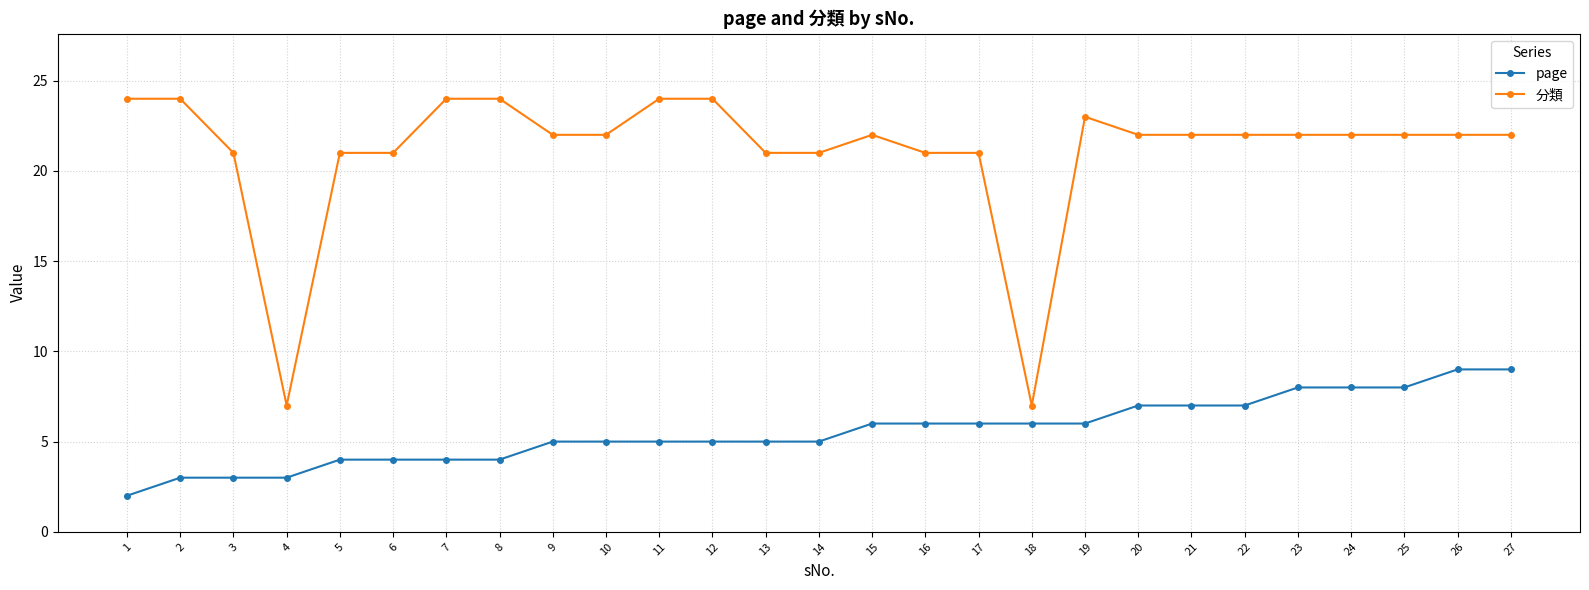

Rank the series by their maximum value, from lowest to highest.

page, 分類